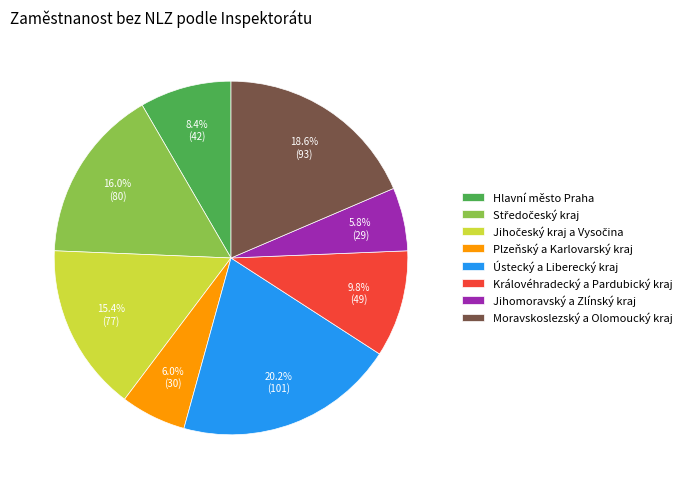

Which slice is the largest?

Ústecký a Liberecký kraj